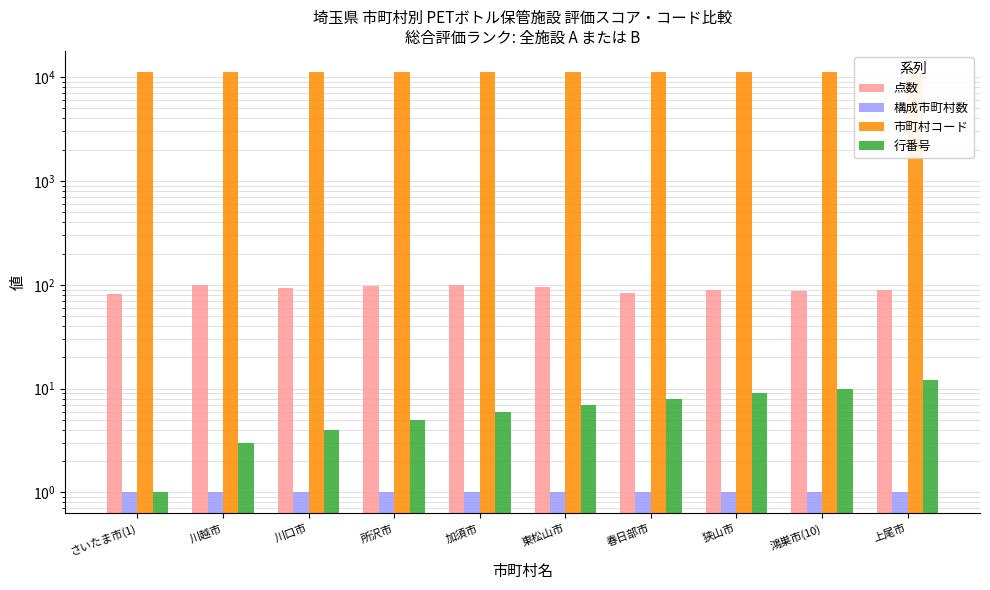

Reading left to right, list all the values displayed in this chart.

点数: さいたま市(1)=81	川越市=100	川口市=93	所沢市=97	加須市=100	東松山市=96	春日部市=84	狭山市=89	鴻巣市(10)=88	上尾市=89
構成市町村数: さいたま市(1)=1	川越市=1	川口市=1	所沢市=1	加須市=1	東松山市=1	春日部市=1	狭山市=1	鴻巣市(10)=1	上尾市=1
市町村コード: さいたま市(1)=11100	川越市=11201	川口市=11203	所沢市=11208	加須市=11210	東松山市=11212	春日部市=11214	狭山市=11215	鴻巣市(10)=11217	上尾市=11219
行番号: さいたま市(1)=1	川越市=3	川口市=4	所沢市=5	加須市=6	東松山市=7	春日部市=8	狭山市=9	鴻巣市(10)=10	上尾市=12